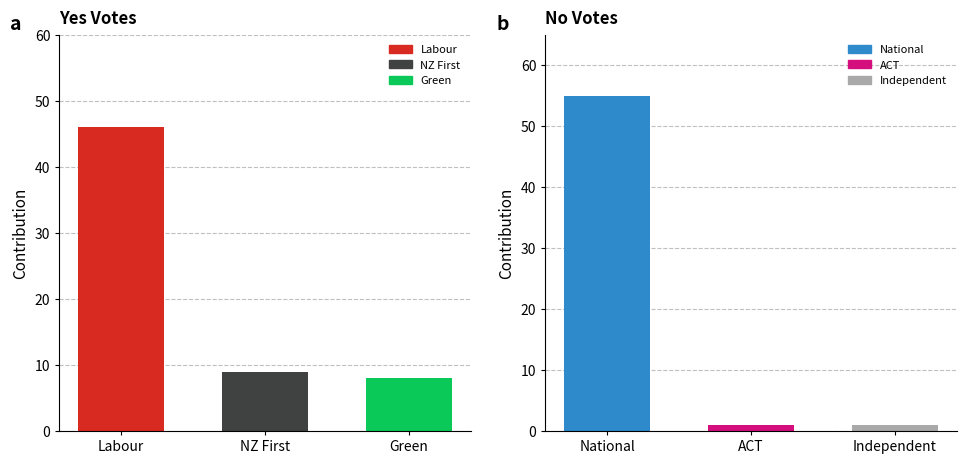

How many groups of bars are there?

3